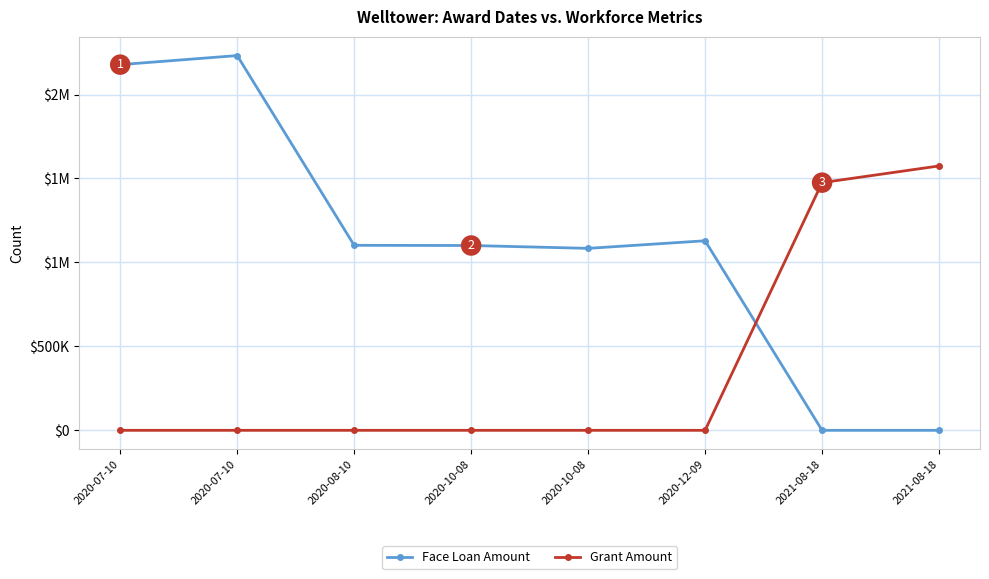

Where do Grant Amount and Face Loan Amount first cross each other?

2020-12-09 and 2021-08-18